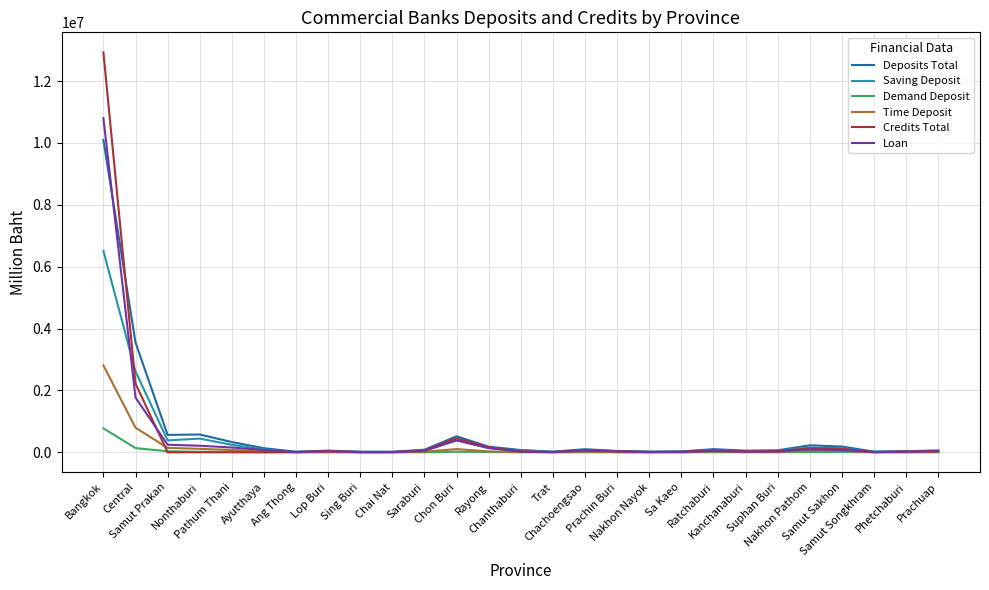

What is the maximum value shown in the chart?

12928230